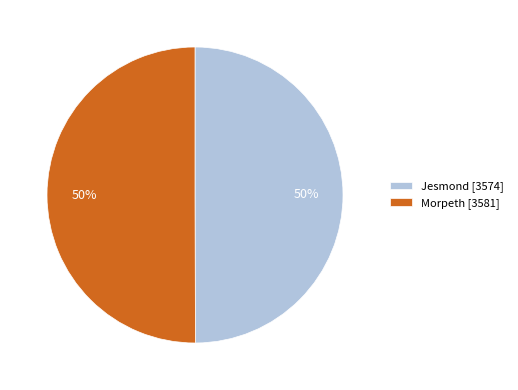

Count the number of slices in the pie.

2